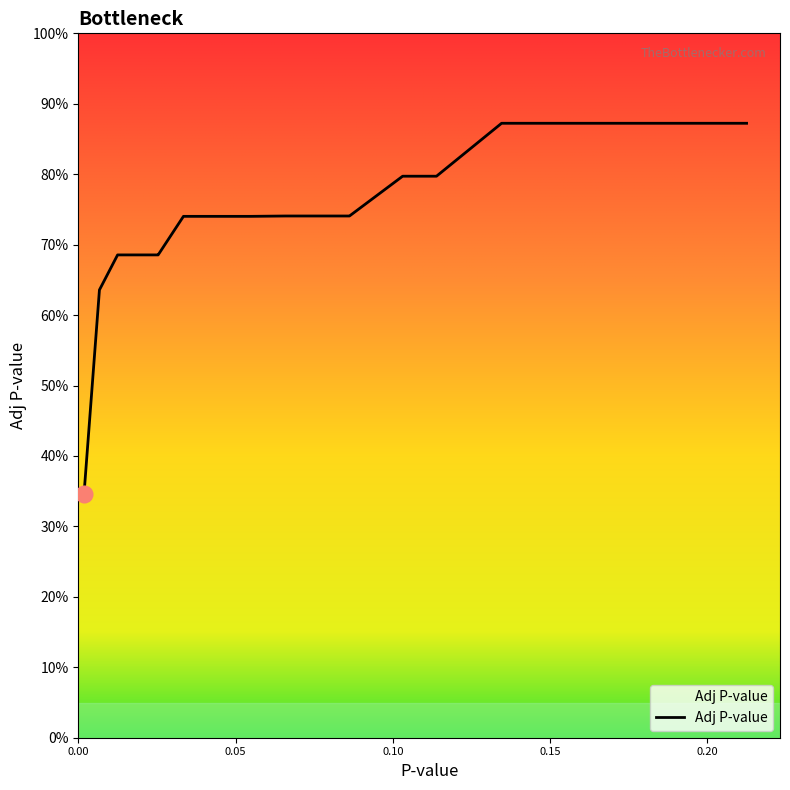

Reading left to right, list all the values displayed in this chart.

0.00183227250052436=0.3	0.00672724507742731=0.6	0.0125000893485486=0.7	0.0167131317355869=0.7	0.0194170291881793=0.7	0.0251293499817962=0.7	0.0253862787759876=0.7	0.033438348381769=0.7	0.0373831085073994=0.7	0.0421663074597305=0.7	0.0439643069044017=0.7	0.0482835512221615=0.7	0.0519477791435463=0.7	0.054828093649425=0.7	0.0659256902817809=0.7	0.0682393374948079=0.7	0.0761579379338329=0.7	0.0766340070836647=0.7	0.0824120925919425=0.7	0.0826177633180973=0.7	0.0860921120985206=0.7	0.0862162692280705=0.7	0.10312593183816=0.8	0.104508305827949=0.8	0.107741995442648=0.8	0.113230958158=0.8	0.113881208994321=0.8	0.134576058327493=0.9	0.143108764820568=0.9	0.144610291169151=0.9	0.15336131955083=0.9	0.160392297983824=0.9	0.161824369642319=0.9	0.177206293857422=0.9	0.180181666264315=0.9	0.184315493722365=0.9	0.188574249103628=0.9	0.205901804111162=0.9	0.211377592374741=0.9	0.212465466276662=0.9